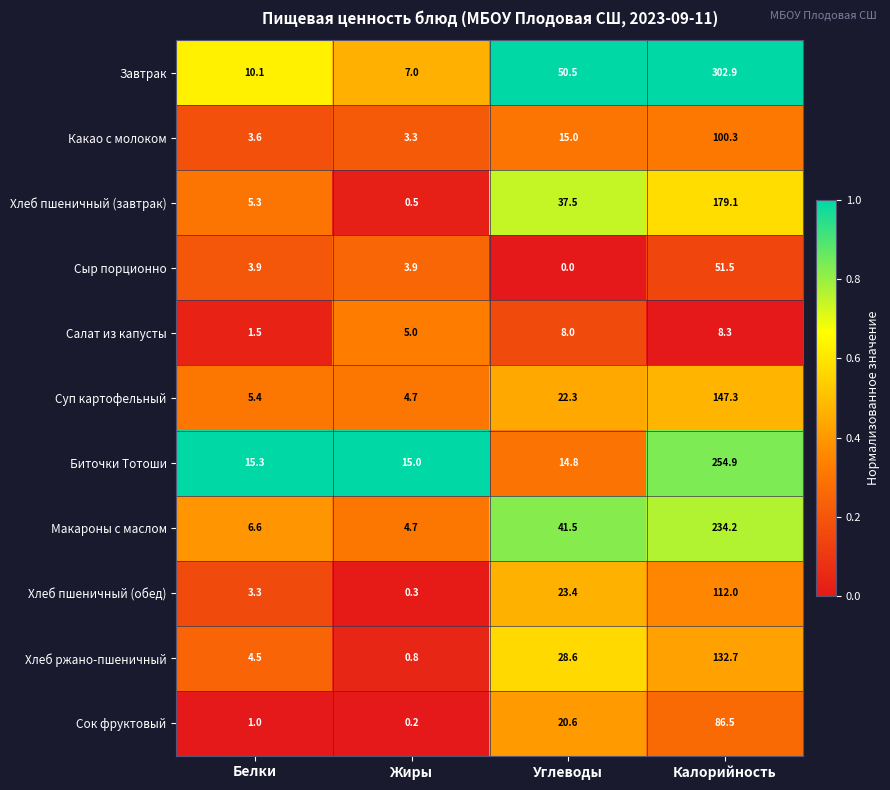

Which series has the largest total across all categories?

Завтрак